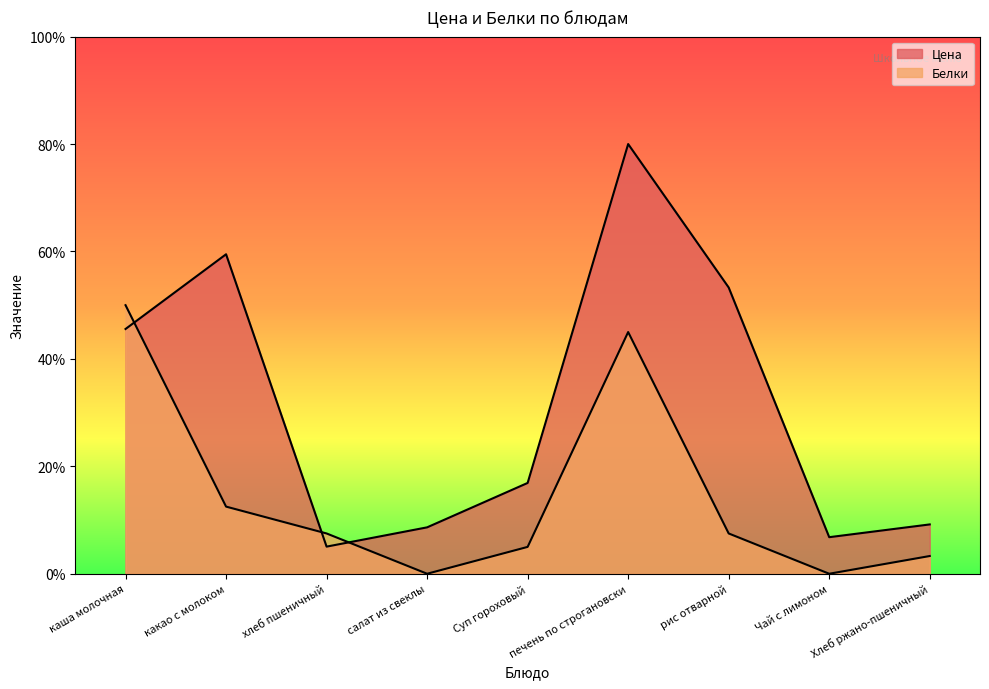

The value of Цена at какао с молоком is 35.8. True or false?

False